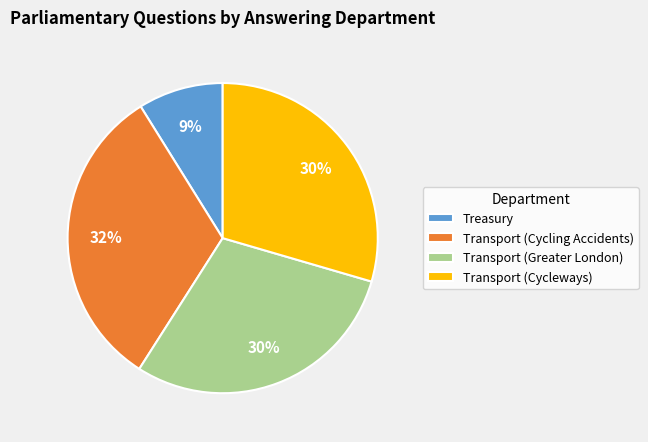

Do Transport (Cycling Accidents) and Transport (Greater London) together represent more than half of the pie?

Yes